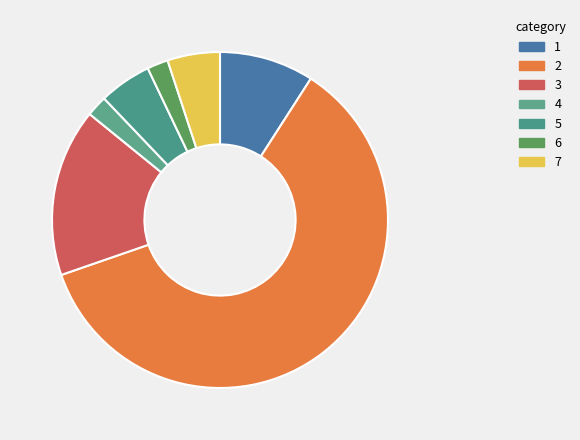

Is there a majority slice in this chart?

Yes